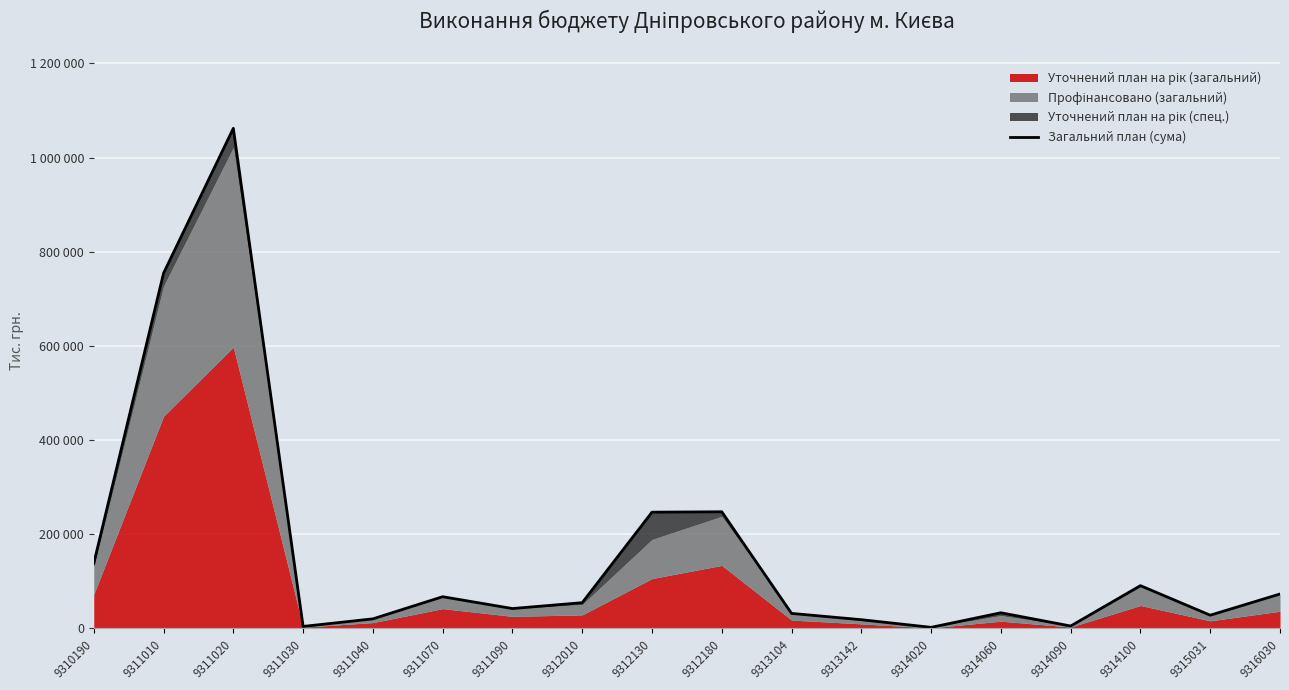

Reading left to right, list all the values displayed in this chart.

138346.0	754593.5	1062257.0	4327.3	20422.4	67462.2	42307.4	54780.2	246991.0	247824.9	31993.5	18626.6	2366.8	33365.0	5207.8	90965.5	28181.4	73212.0